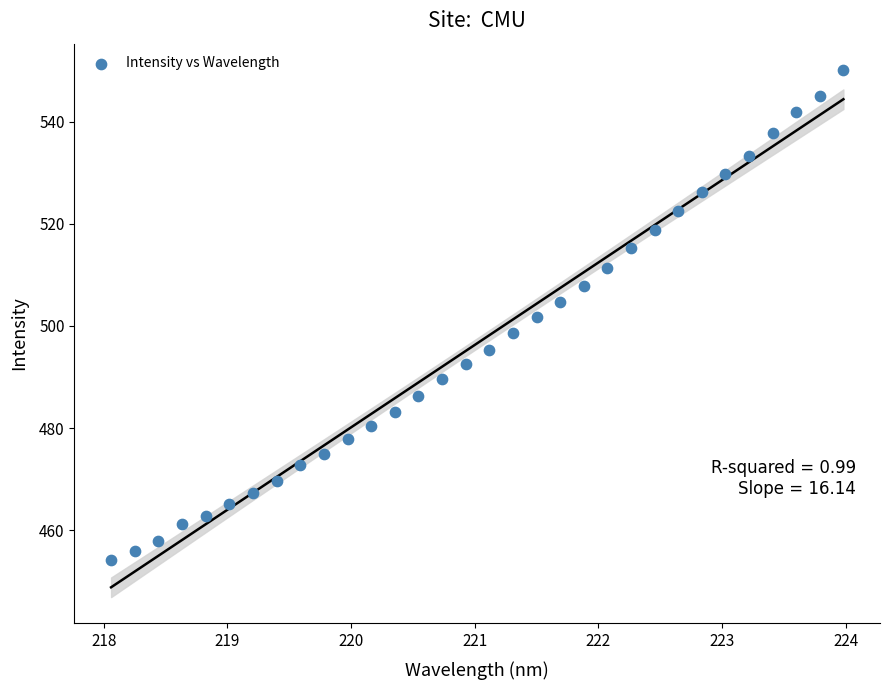

What is the range of Y values (max minus min)?

95.9